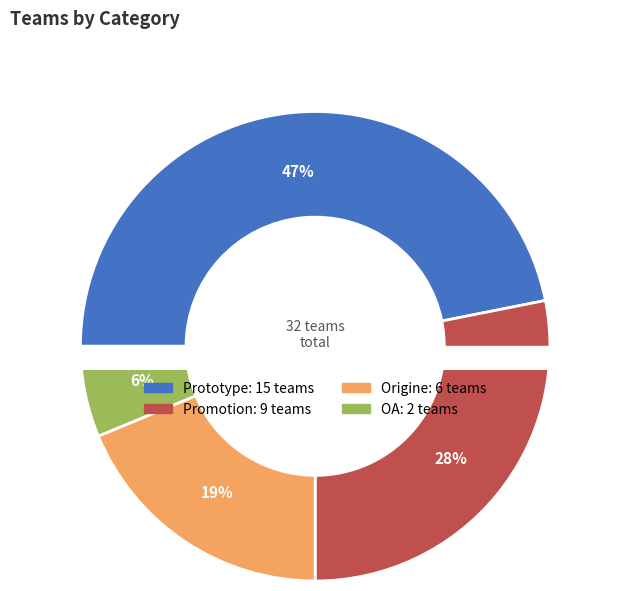

True or false: Prototype accounts for 52% of the total.

False